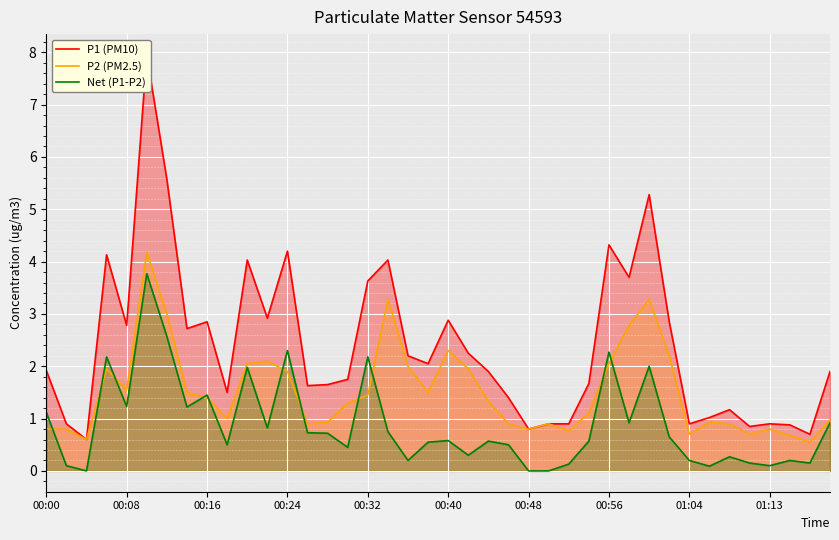

List the series in order of their peak value, lowest first.

Net (P1-P2), P2 (PM2.5), P1 (PM10)